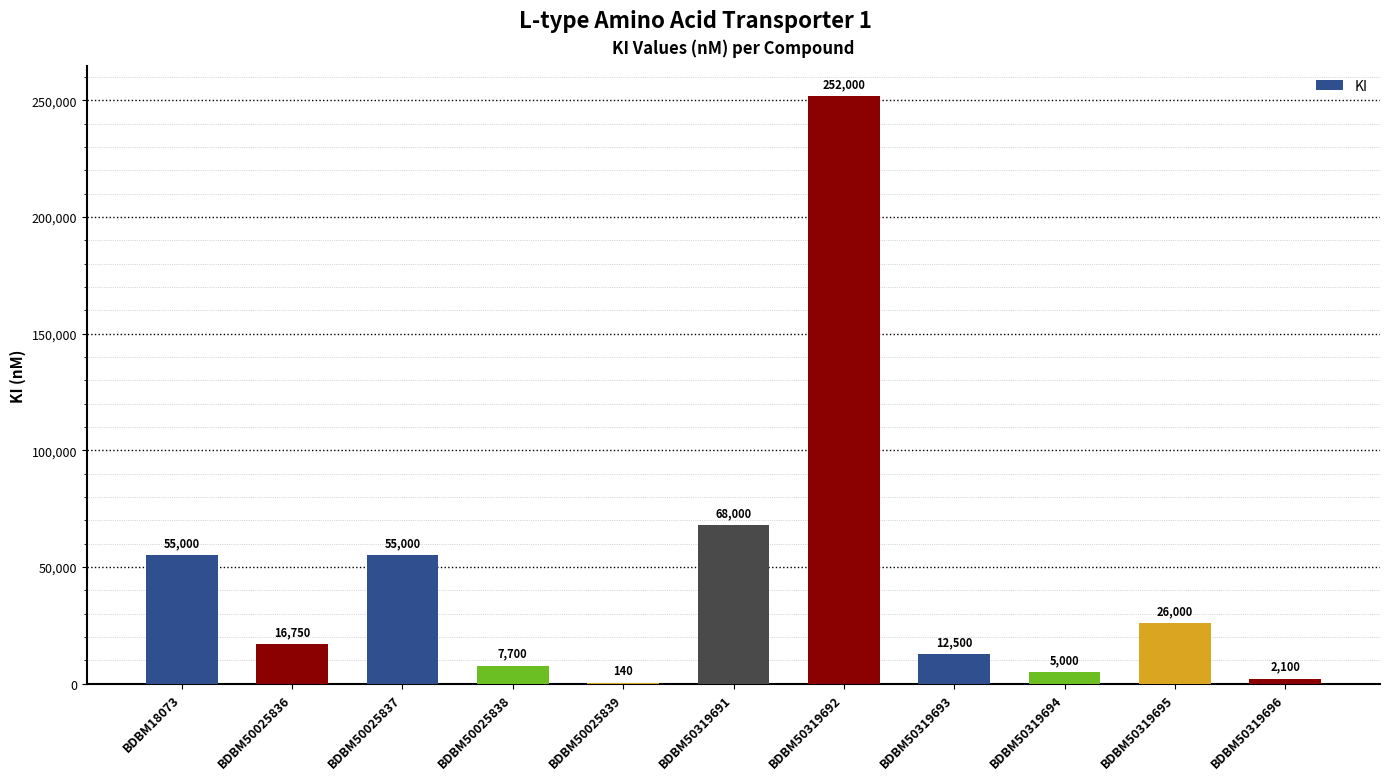

True or false: the data shows 9771.5 at BDBM50319695.

False